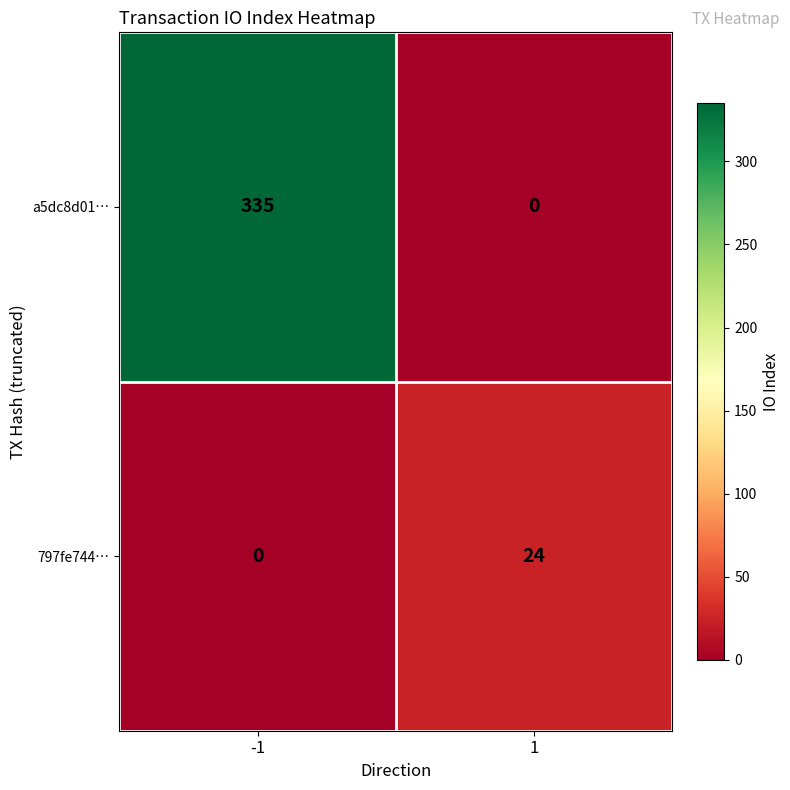

Reading right to left, list all the values displayed in this chart.

a5dc8d01…: 0	335
797fe744…: 24	0